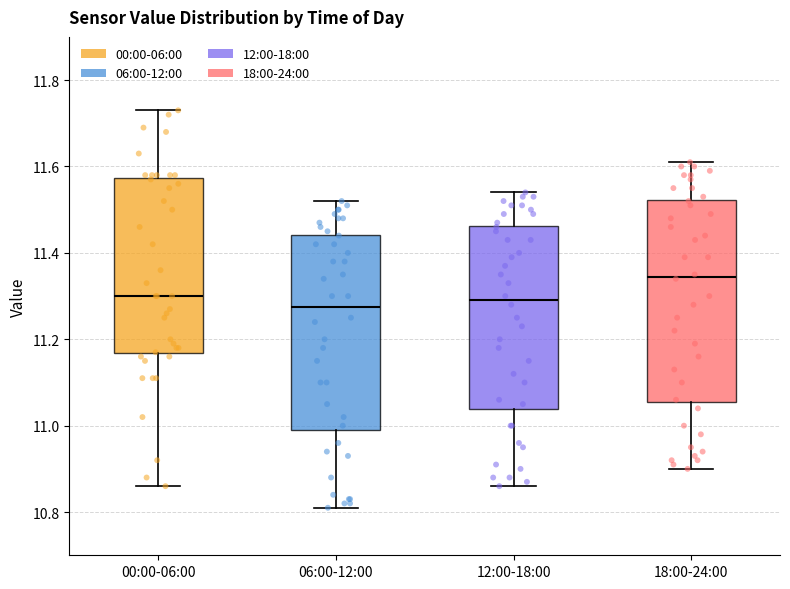

Reading left to right, transcribe this box plot: for each box, give where its median line is, the range the box spans, and where its two whiskers end, as read against the y-axis. The values are not printed on the chart, so give them approximately, as read against the axis.

00:00-06:00: median 11.30, box 11.16 to 11.58, whiskers 10.86 to 11.74
06:00-12:00: median 11.28, box 11.00 to 11.44, whiskers 10.82 to 11.52
12:00-18:00: median 11.30, box 11.04 to 11.46, whiskers 10.86 to 11.54
18:00-24:00: median 11.34, box 11.06 to 11.52, whiskers 10.90 to 11.62